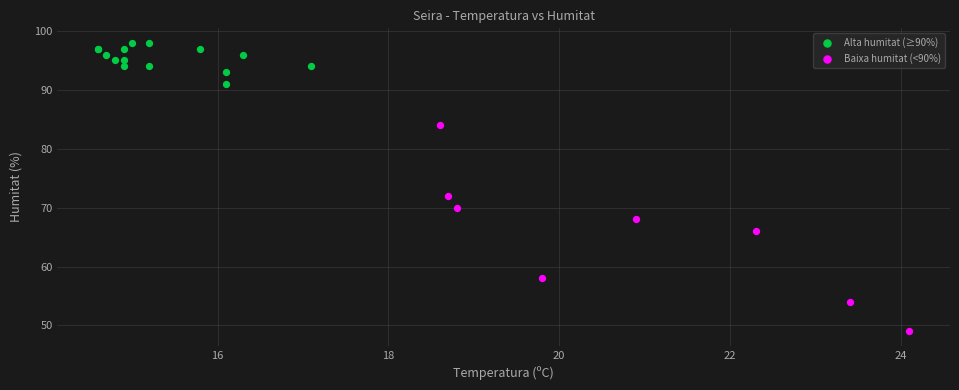

Which series contains the highest Y value?

Alta humitat (≥90%)